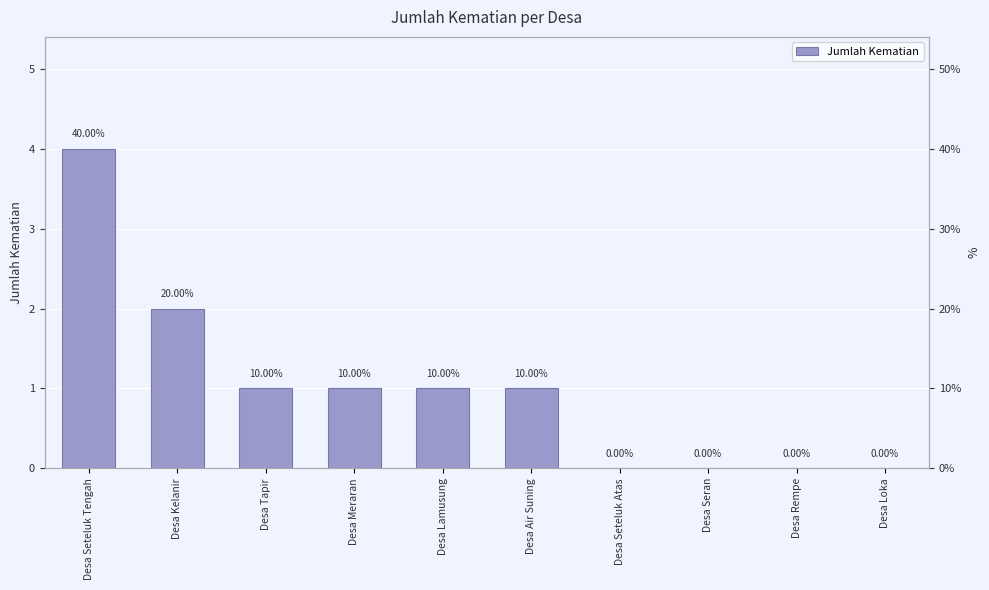

Reading left to right, transcribe all the data shown in this chart.

Desa Seteluk Tengah=4	Desa Kelanir=2	Desa Tapir=1	Desa Meraran=1	Desa Lamusung=1	Desa Air Suning=1	Desa Seteluk Atas=0	Desa Seran=0	Desa Rempe=0	Desa Loka=0